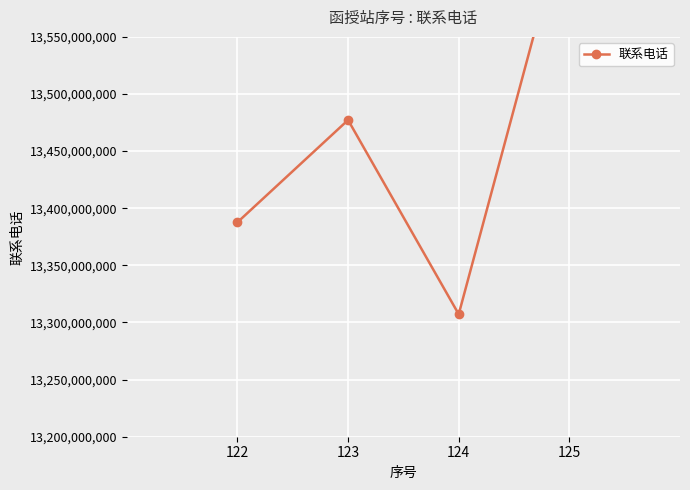

What is the change in value from 122 to 125?

+279406471